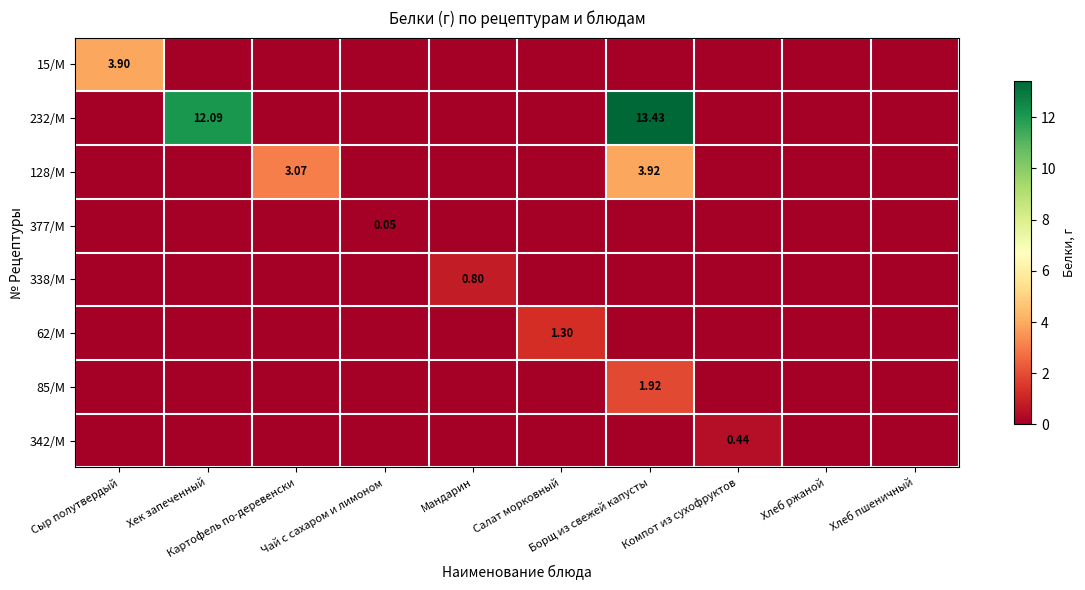

How many categories are shown in the chart?

10